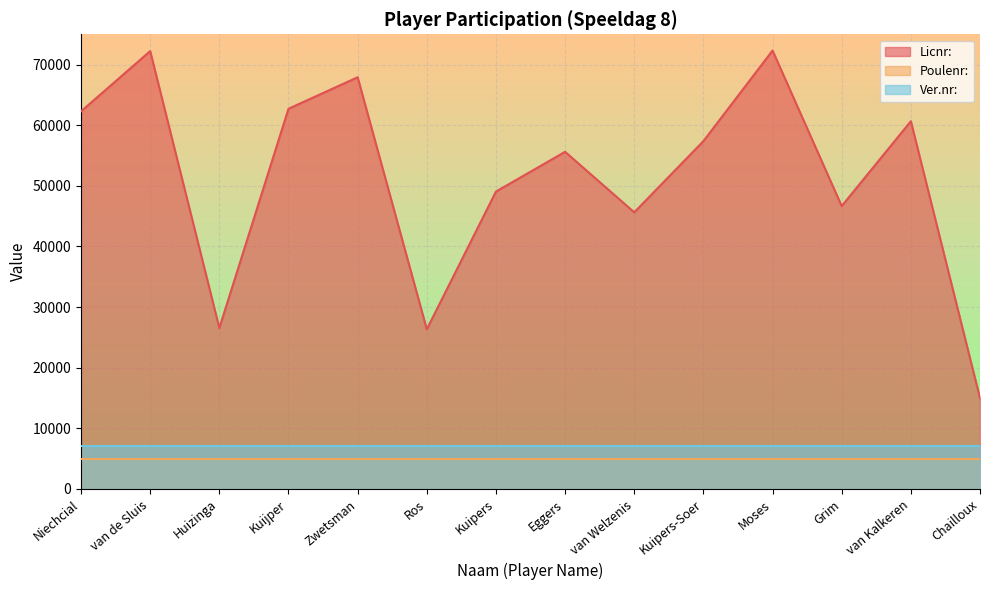

At which label does Ver.nr: reach its peak?

Niechcial